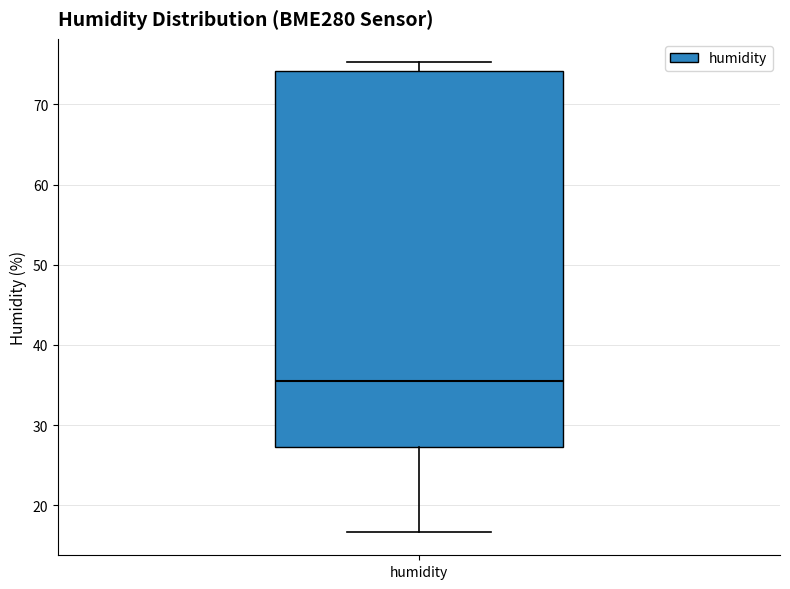

Where does the lower whisker of the box for humidity end on the y-axis? The values are not printed on the chart, so give them approximately, as read against the axis.

17